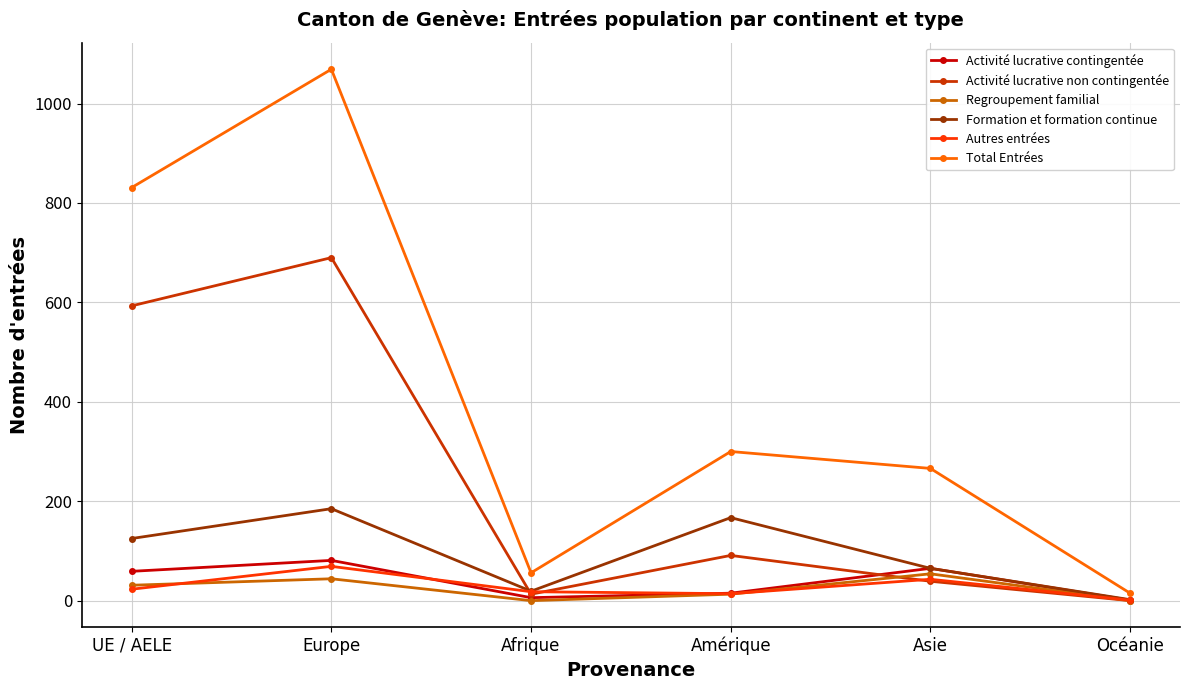

Which series has the largest total across all categories?

Total Entrées